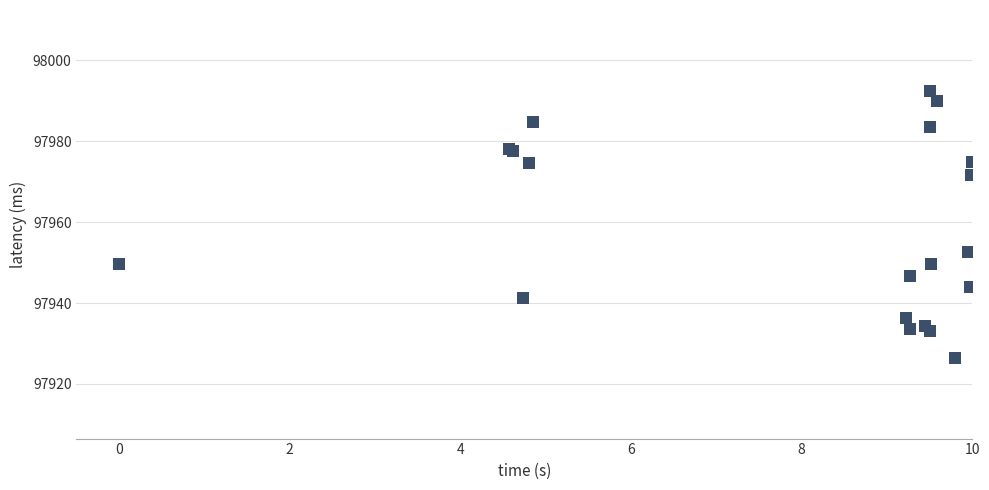

What Y value in the scatter plot is closest to 97959?

97952.7